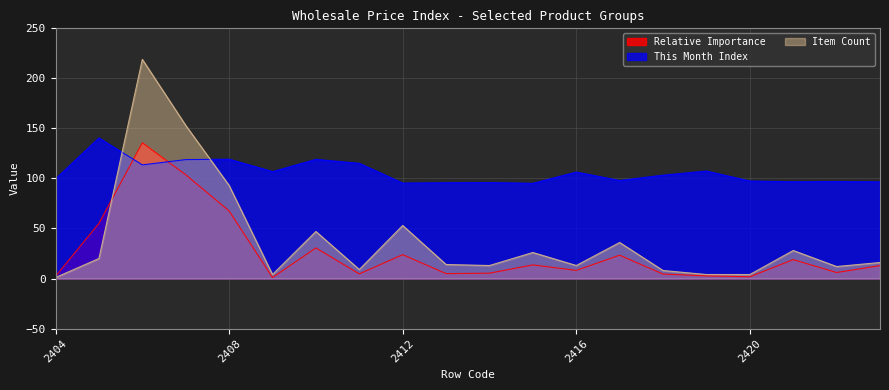

How many intersections are there between Item Count and This Month Index?

2